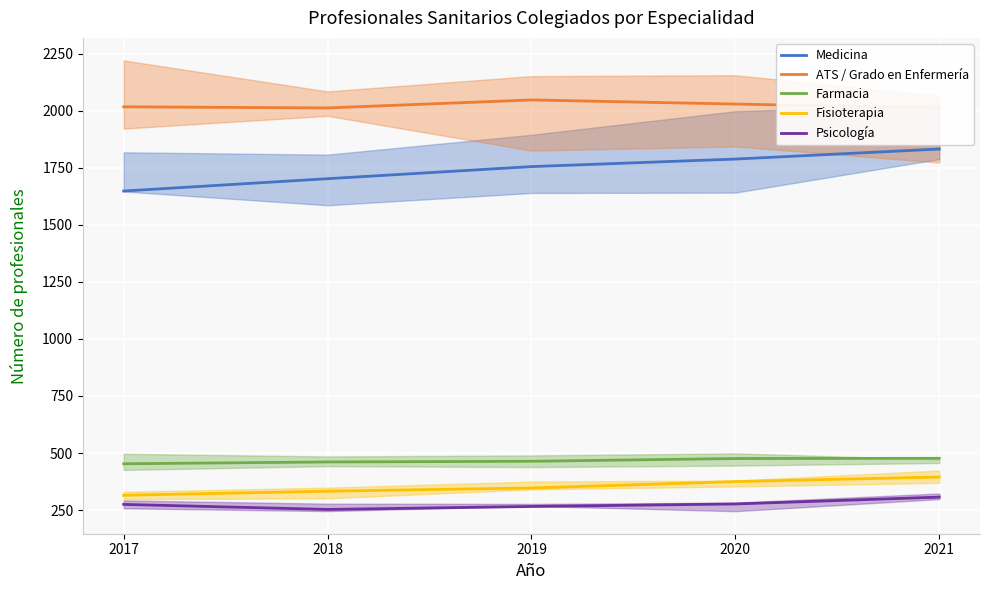

True or false: Farmacia and Psicología cross at least once.

False